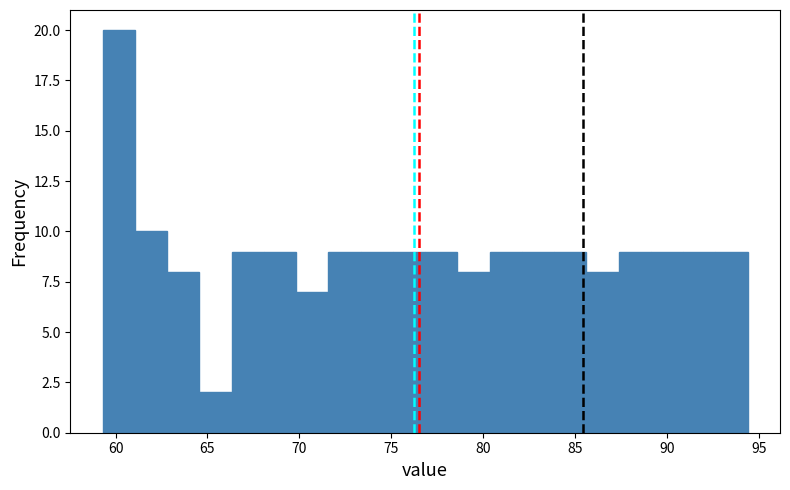

Read against the x-axis, roughly where is the centre of the tallest bar?

60.0